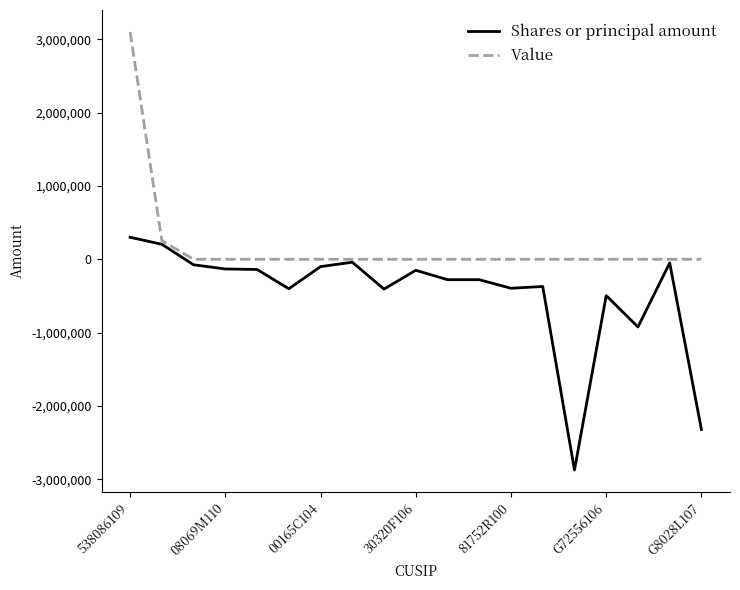

Which series has the largest total across all categories?

Value